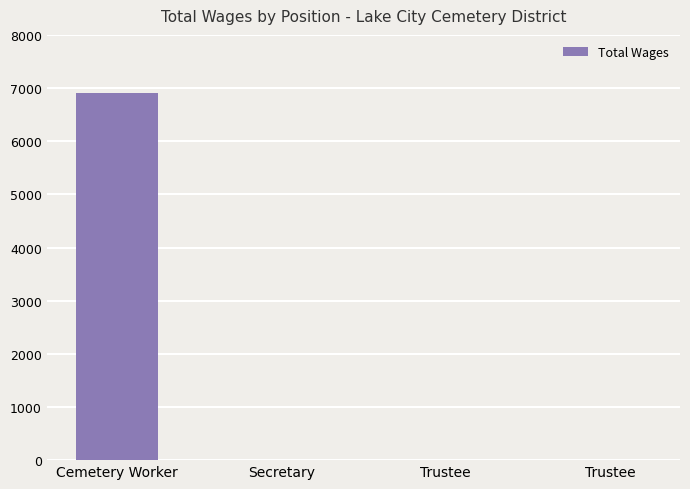

Reading left to right, transcribe all the data shown in this chart.

6900	0	0	0